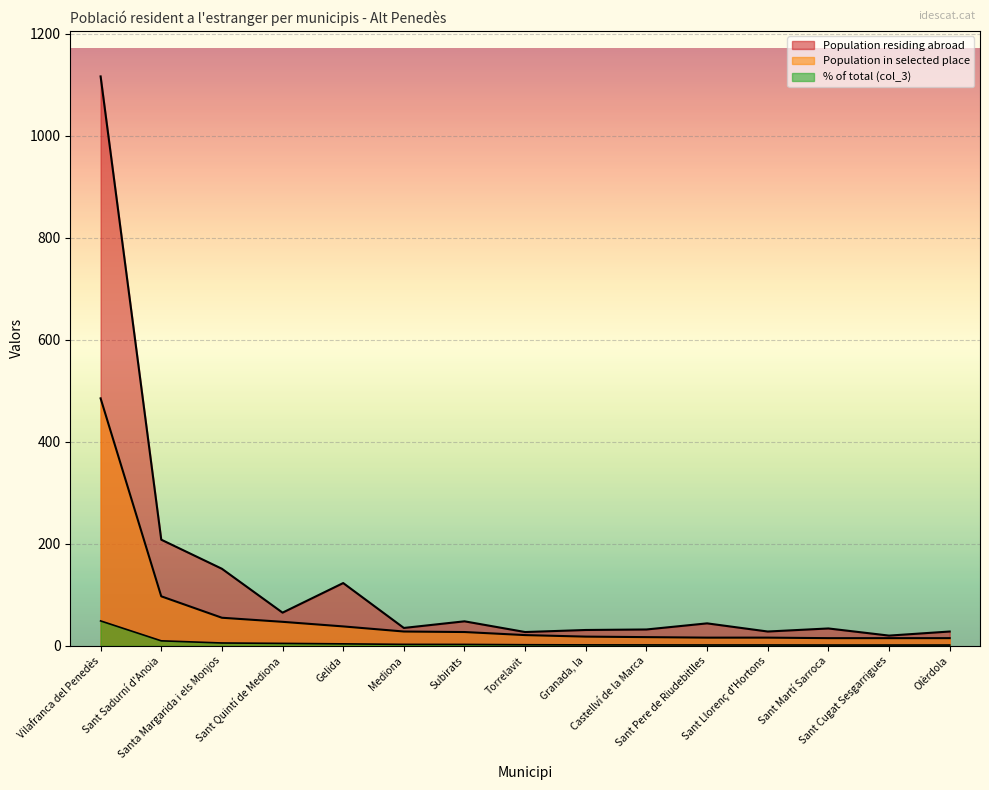

At Gelida, list the series in order from largest to smallest.

Population residing abroad, Population in selected place, % of total